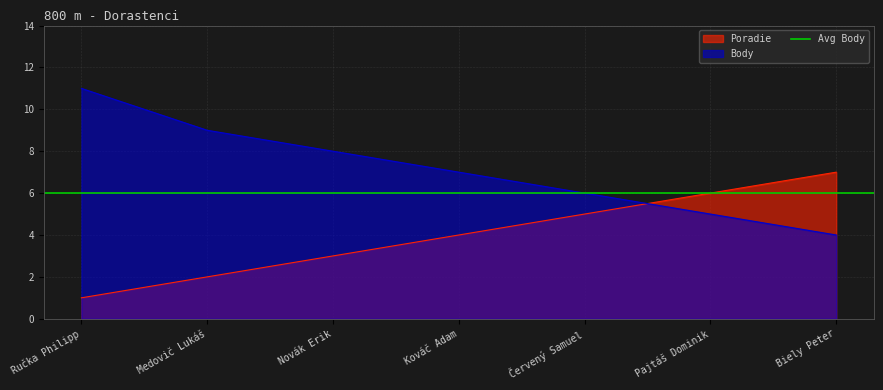

Is the value of Body at Kováč Adam greater than the value of Poradie at Ručka Philipp?

Yes